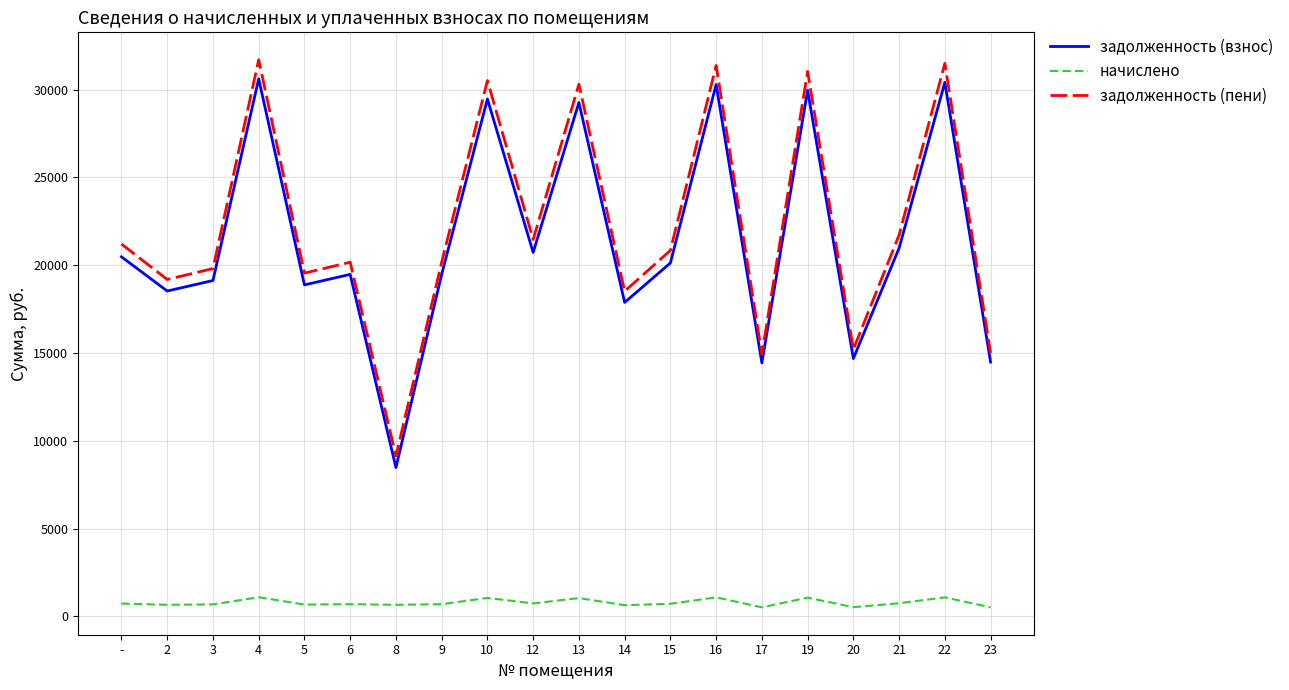

What is the maximum value shown in the chart?

31697.0